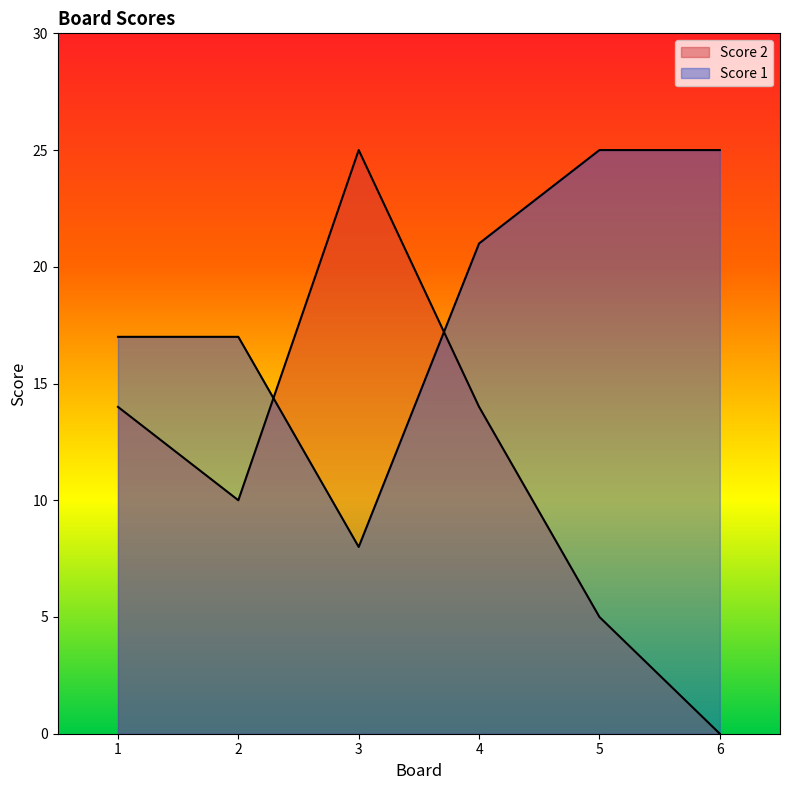

Rank the series at 3 from lowest to highest value.

Score 1, Score 2